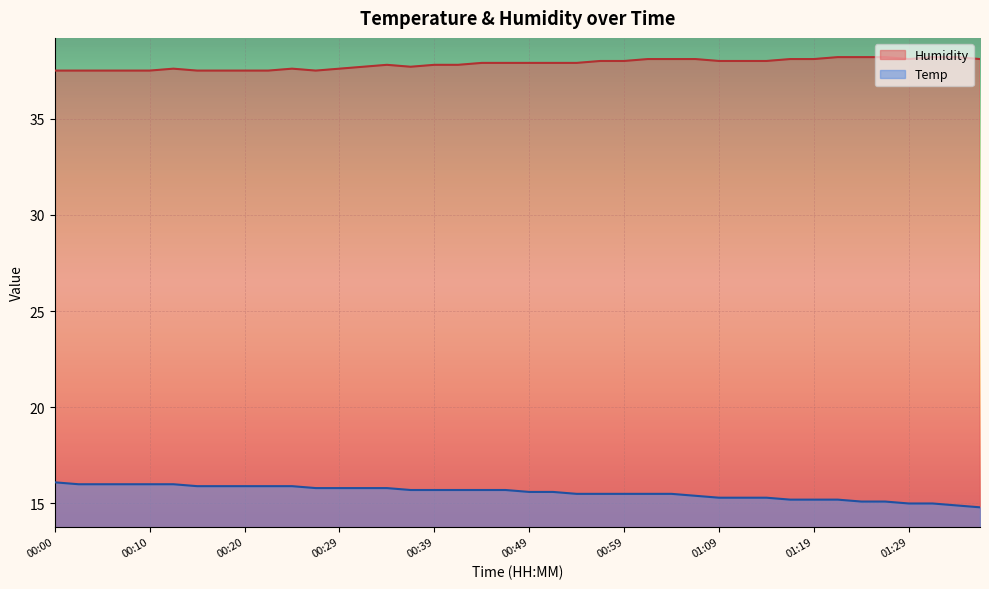

Count the number of categories in the chart.

40